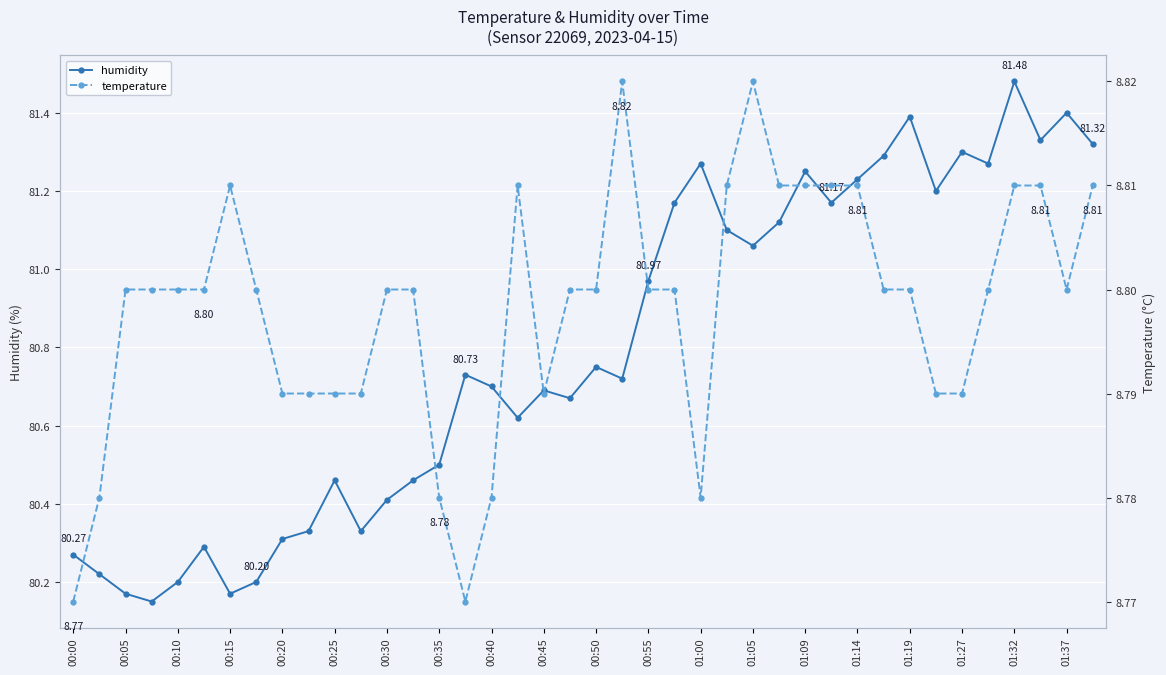

At which label does humidity reach its peak?

01:32